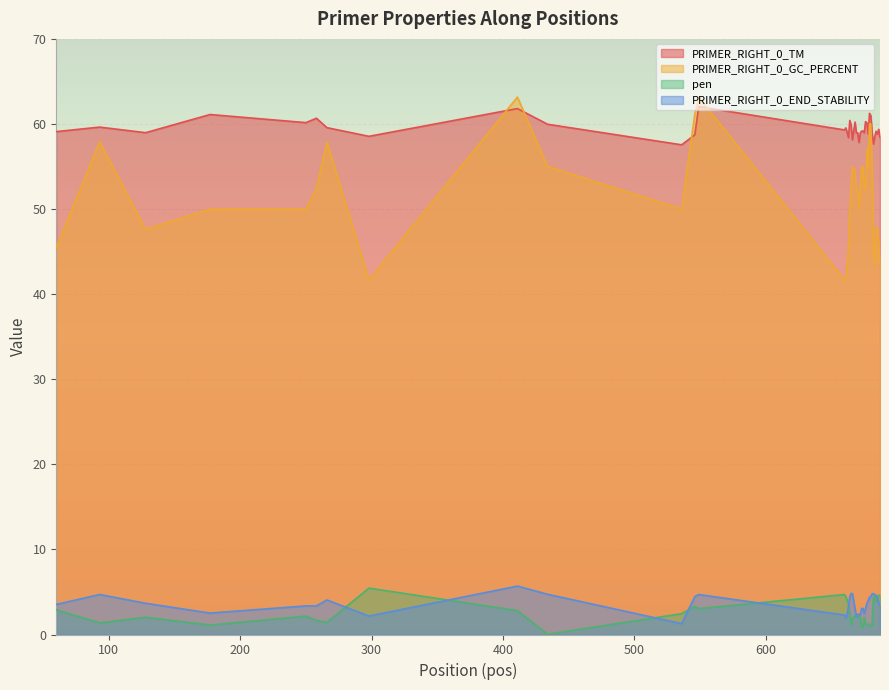

Does the chart display data point markers on the line(s)?

No